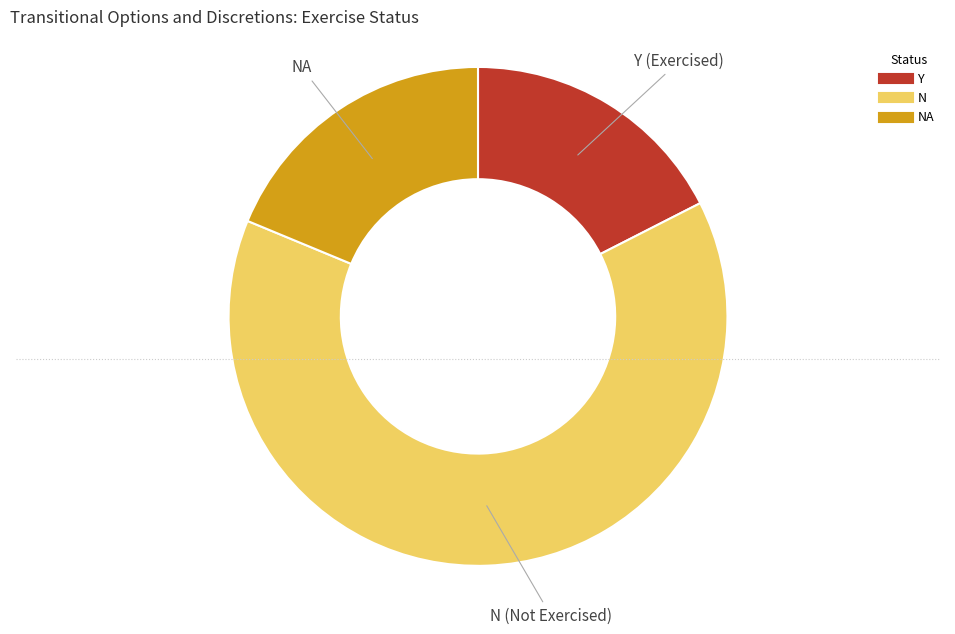

Is there a majority slice in this chart?

Yes